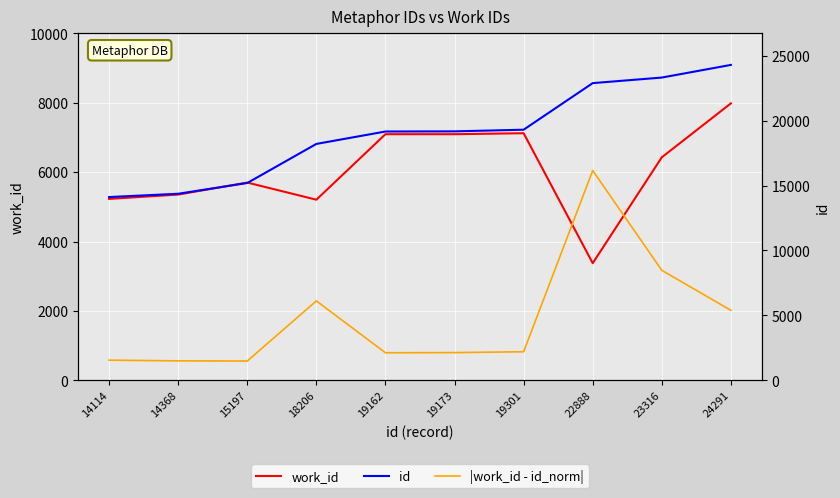

True or false: work_id has a value of 10631.2 at 23316.

False